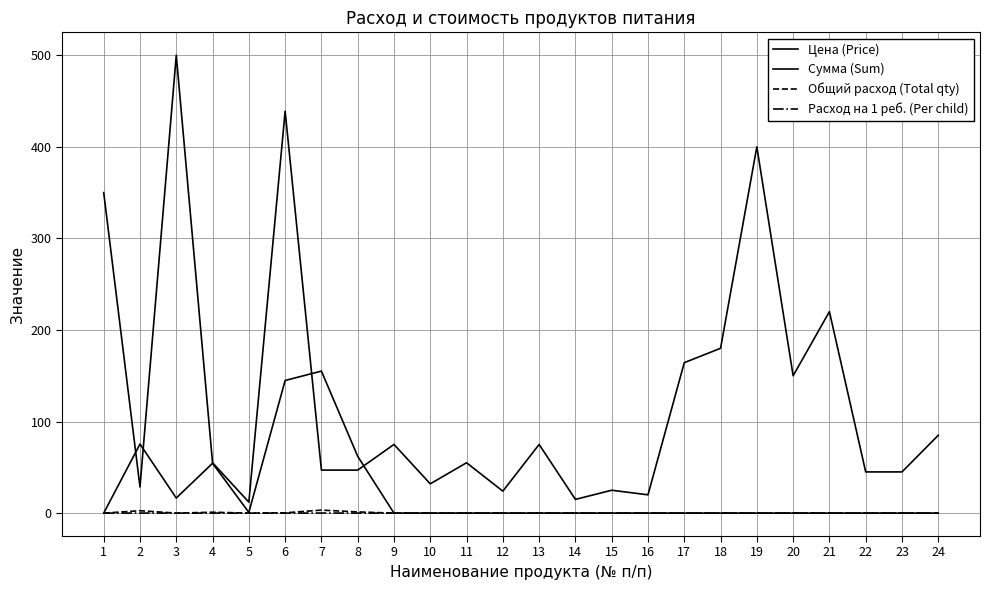

How many lines are shown in the chart?

4